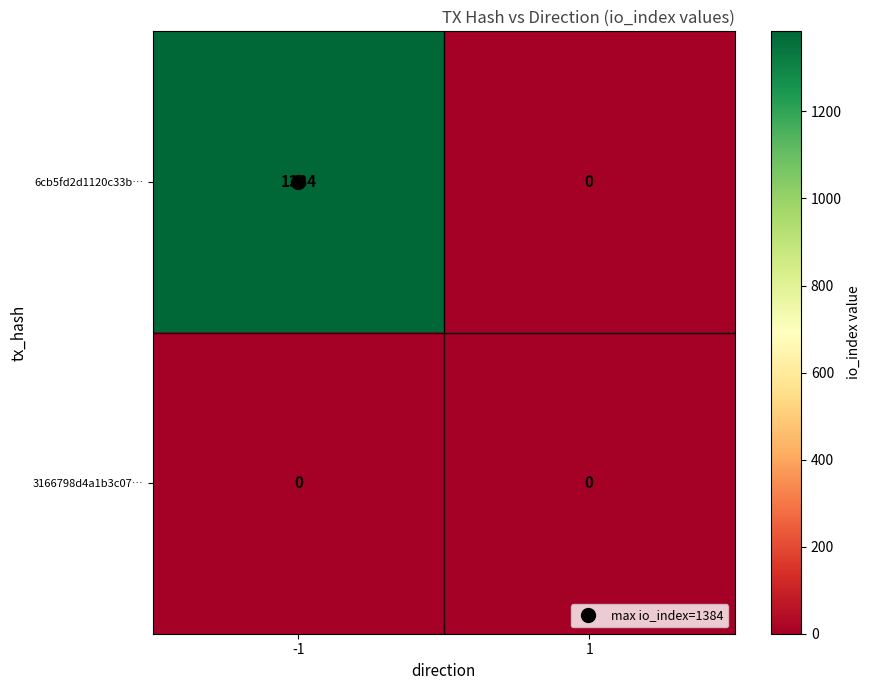

How many data points does each series have?

2